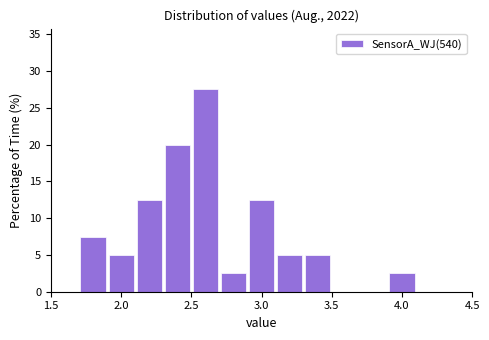

Over which range of the x-axis is the bar tallest?

2.5 to 2.7